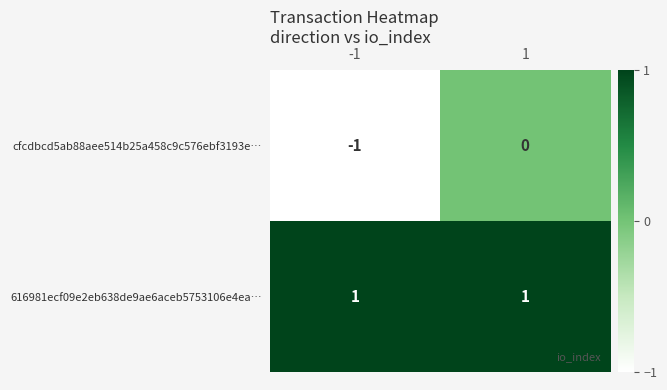

What is the difference between the highest and lowest values at -1?

2